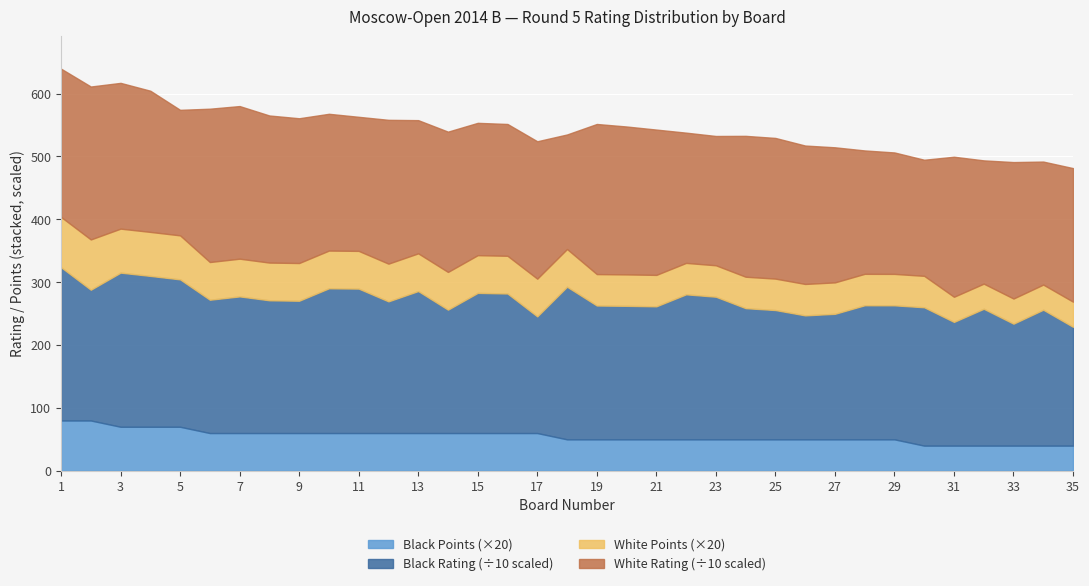

At which category is the sum across all series the highest?

1